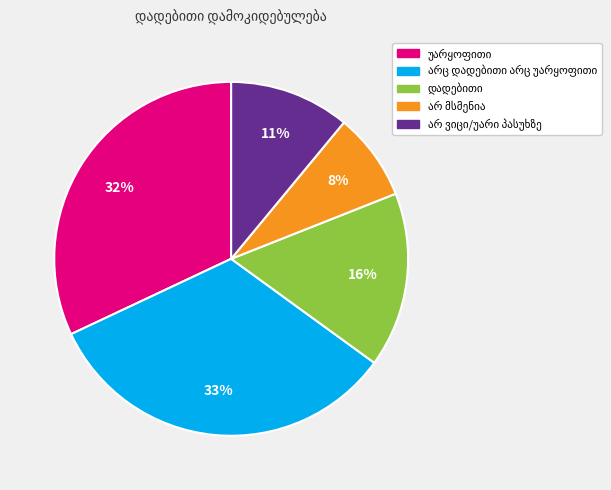

To the nearest percent, what is the difference between the largest and smallest slice percentages?

25%